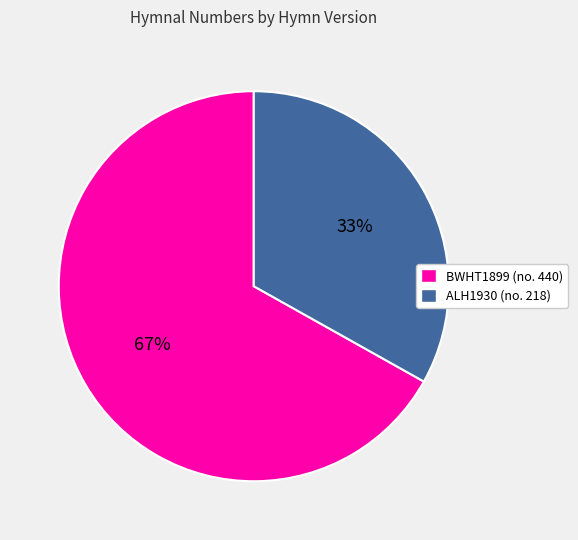

Which category has the smallest portion of the pie?

ALH1930 (no. 218)